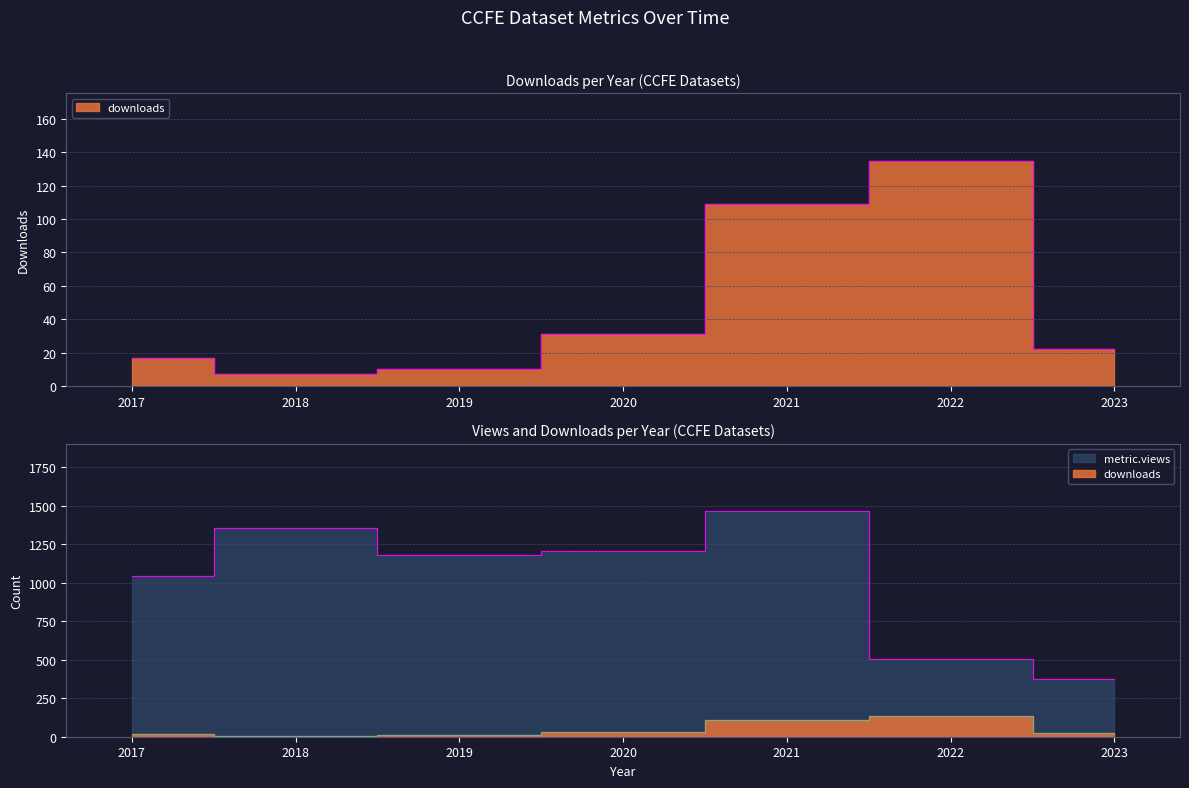

What is the sum of the metric.views values at 2017 and 2021?

2504